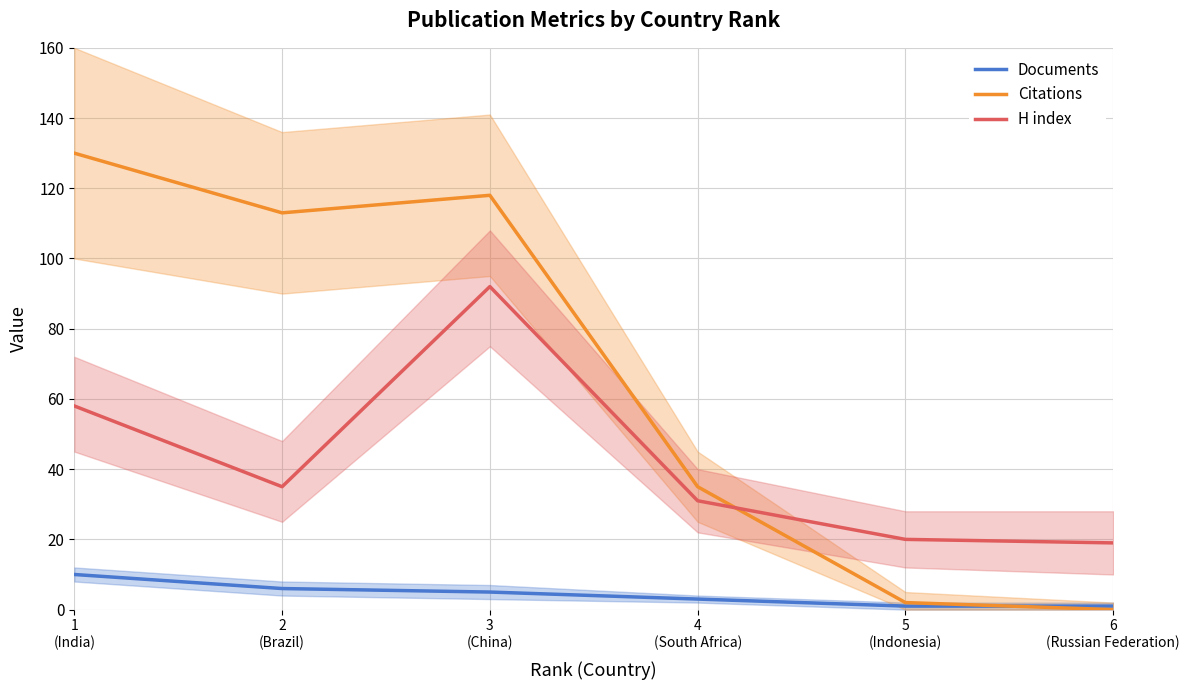

Is it true that H index equals 35 at 2
(Brazil)?

True